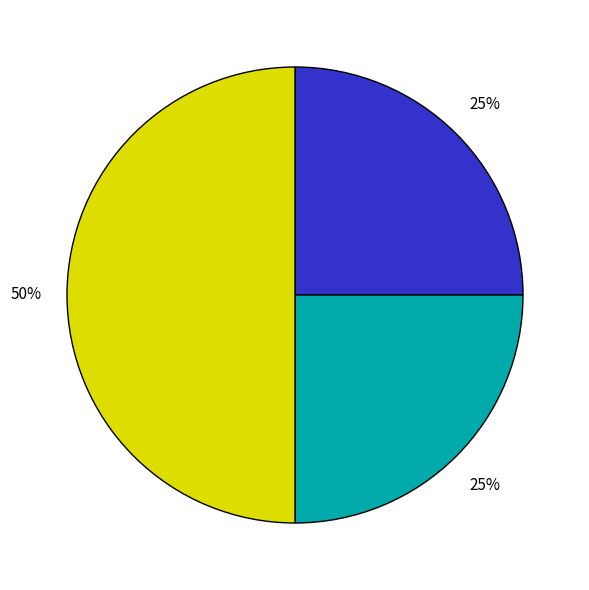

To the nearest percent, what is the difference between the largest and smallest slice percentages?

25%